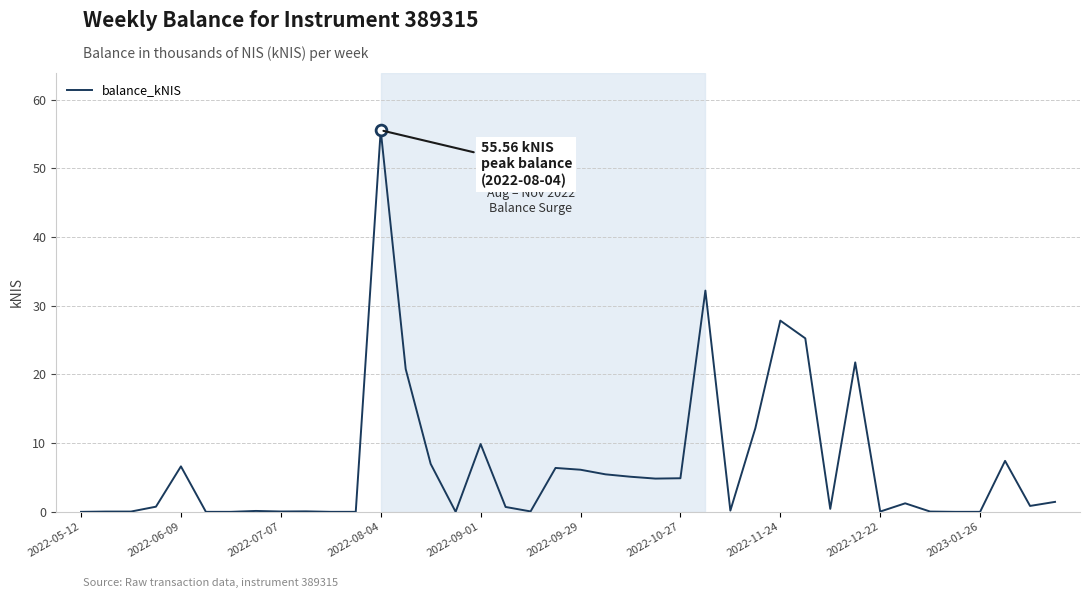

What is the difference between the maximum and minimum values?

55.6